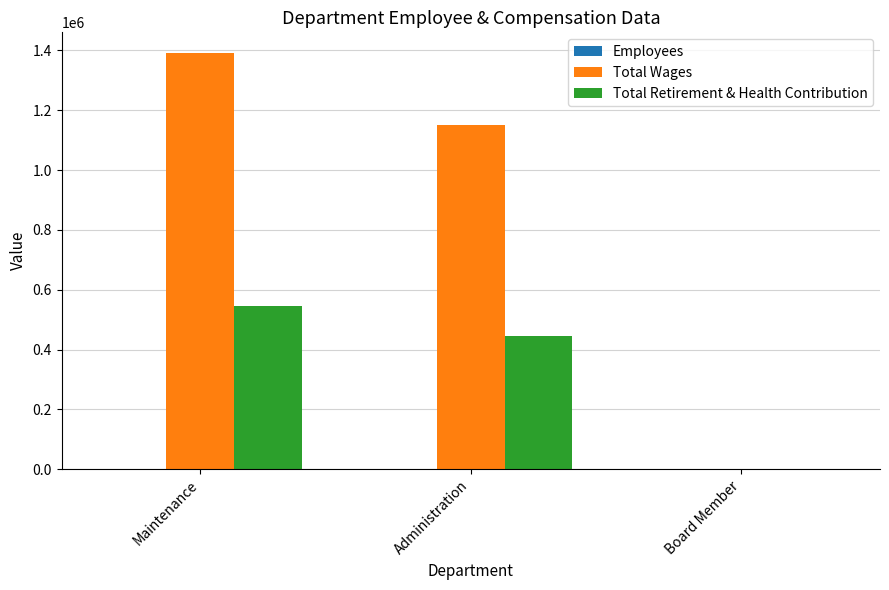

What is the approximate value of Total Retirement & Health Contribution at Administration, to the nearest 100?

445100